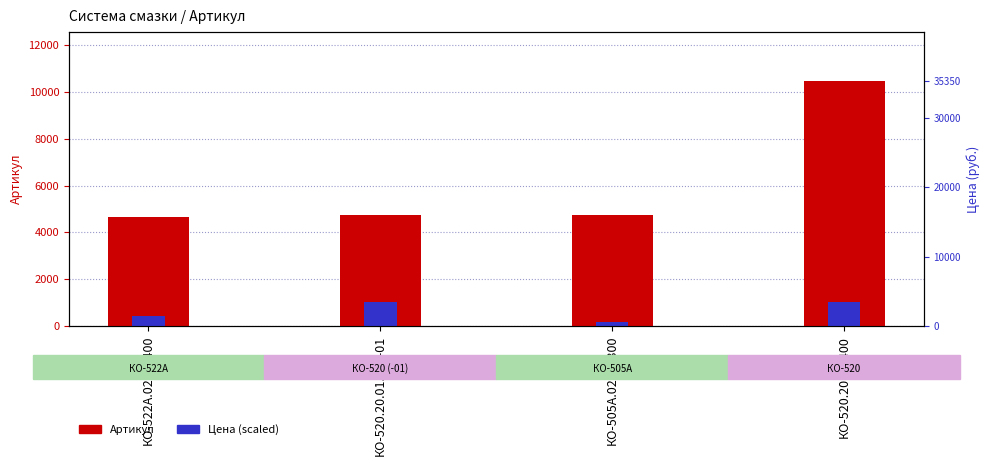

What is the label of the 4th bar from the right?

КО-522А.02.01.400